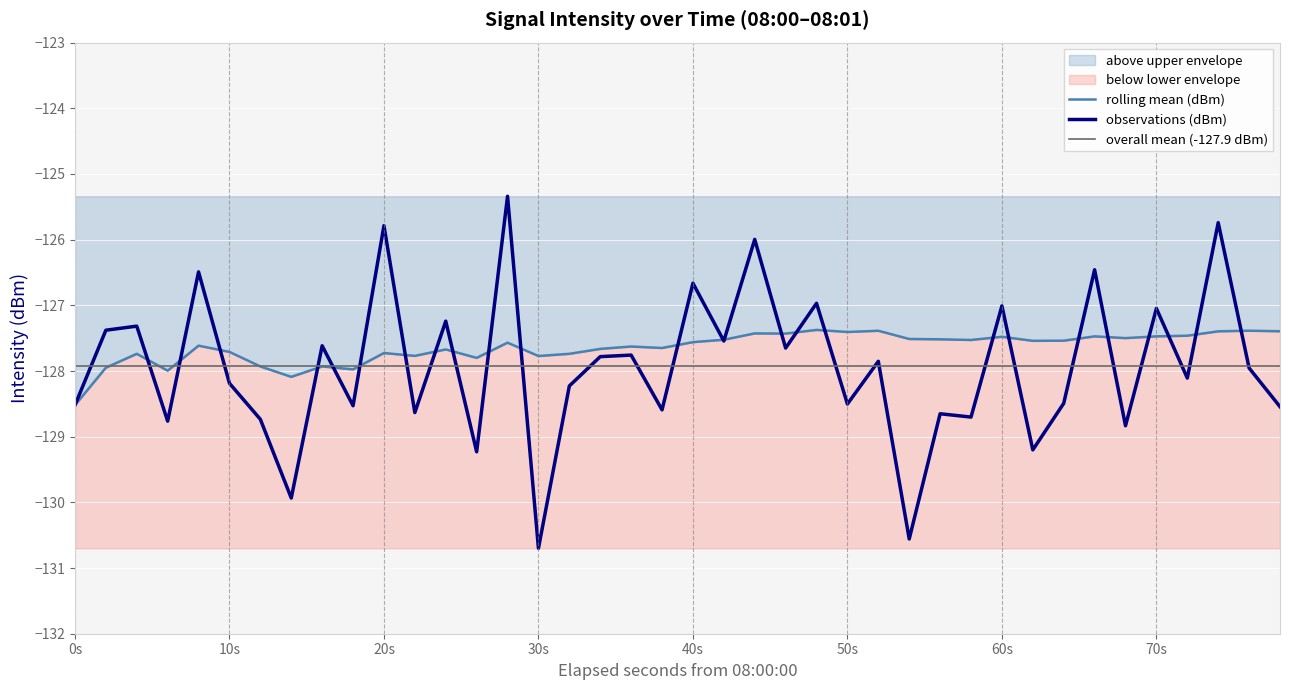

The value of observations (dBm) at 0s is -89.5. True or false?

False